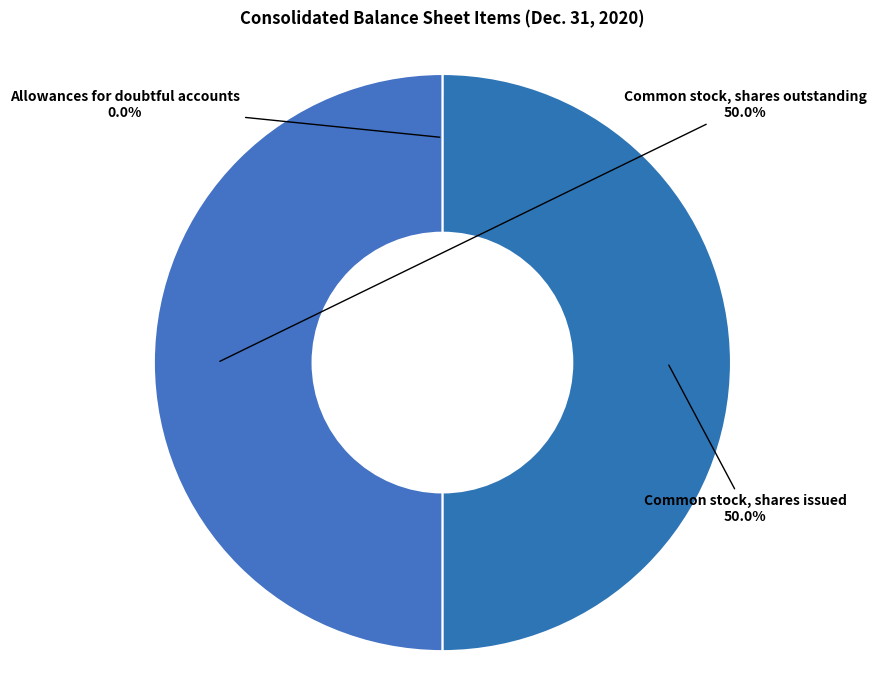

What is the ratio of the value at Common stock, shares issued to the value at Common stock, shares outstanding?

1.0